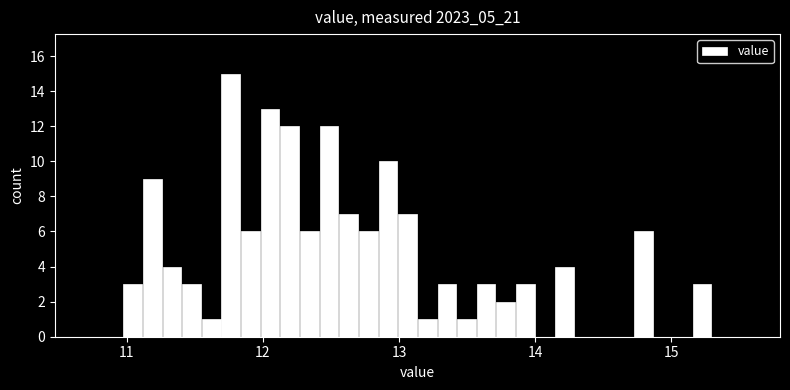

Around what value on the x-axis is the tallest bar? Give the approximate position of its centre, as read against the axis.

11.8